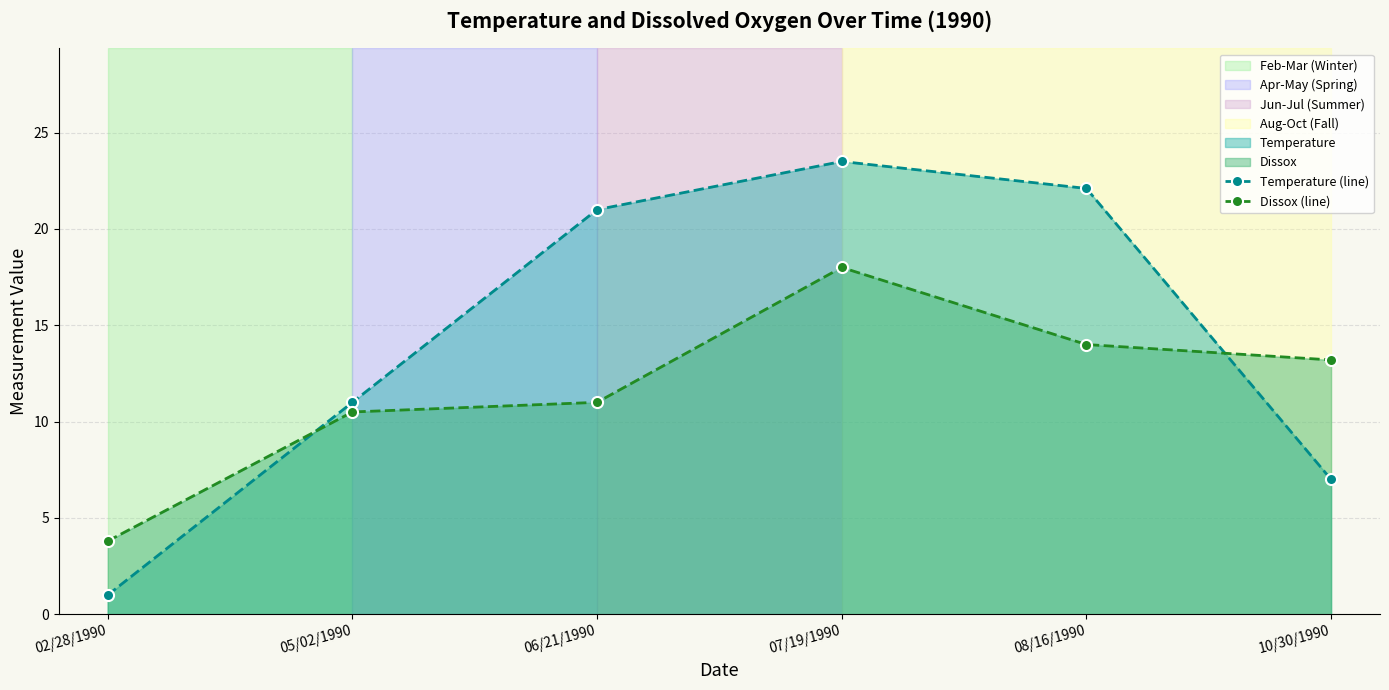

Rank the series at 10/30/1990 from highest to lowest value.

Dissox (line), Temperature (line)